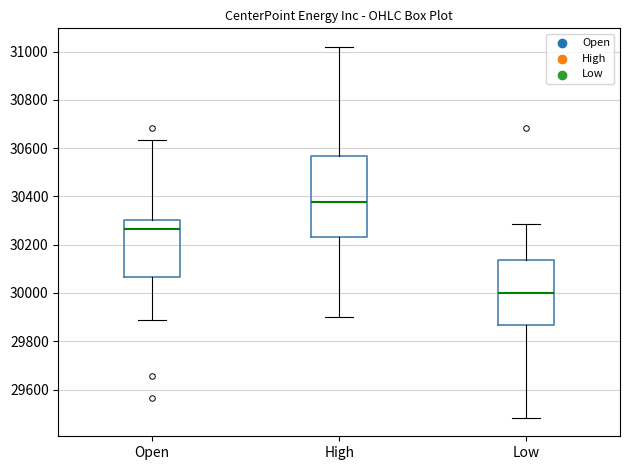

Where is the lower edge of the box for Open on the y-axis? The values are not printed on the chart, so give them approximately, as read against the axis.

30060